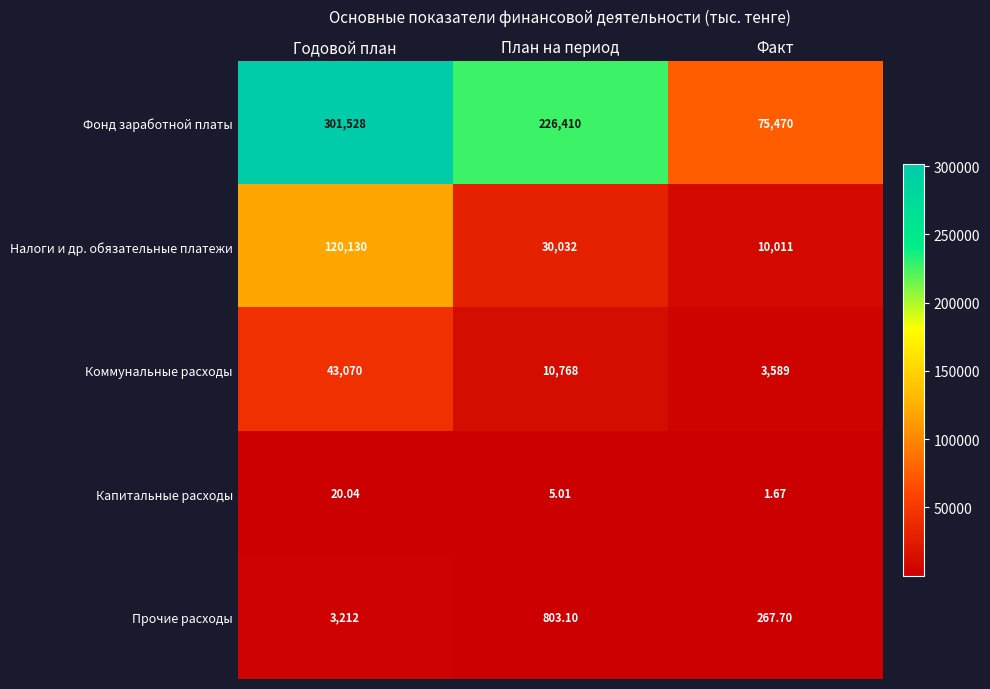

How many data points does each series have?

3